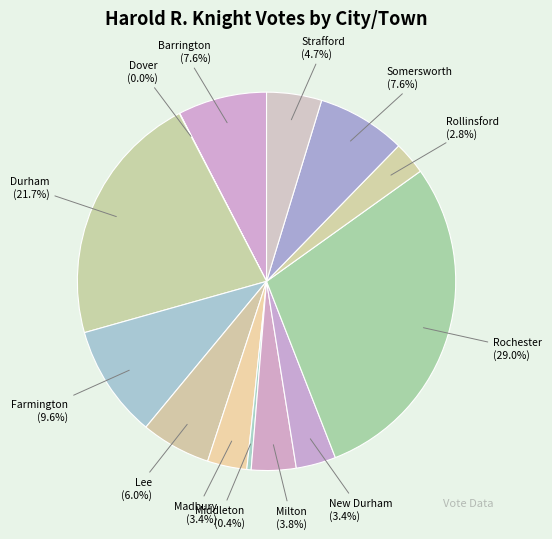

Does any single category account for the majority?

No